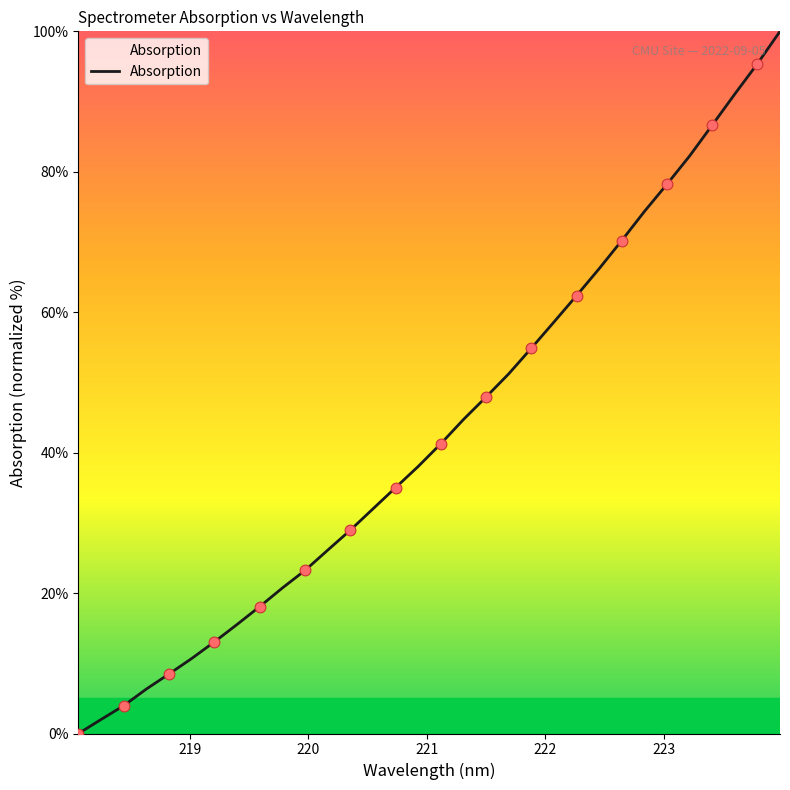

What is the greatest value displayed?

100.0